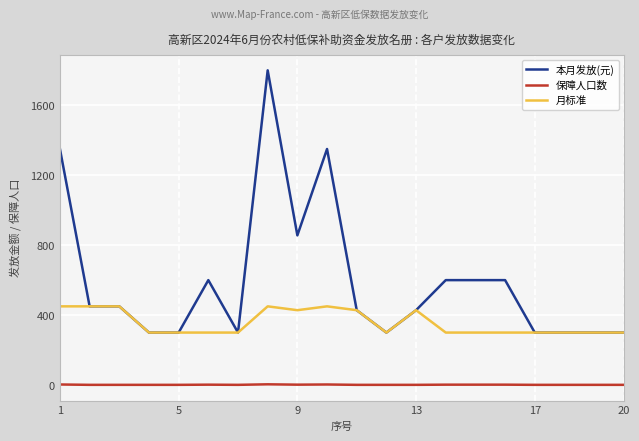

What is the greatest value displayed?

1800